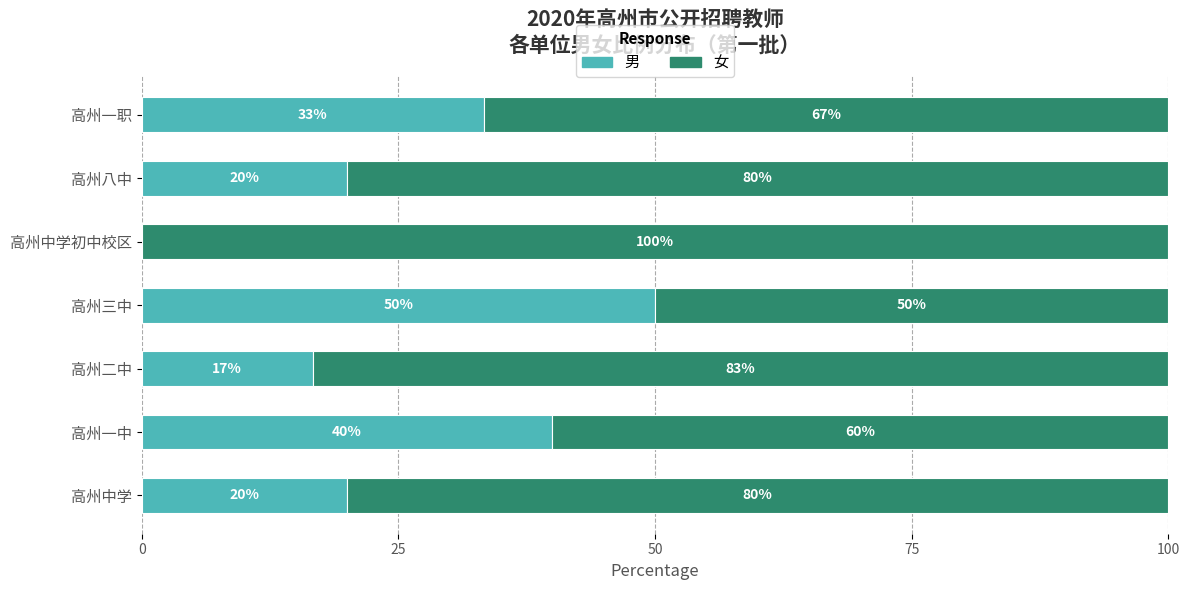

What is the sum of all 男 values?

180.0